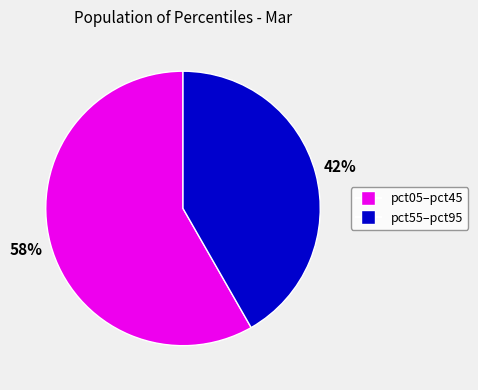

How many segments does this pie chart have?

2